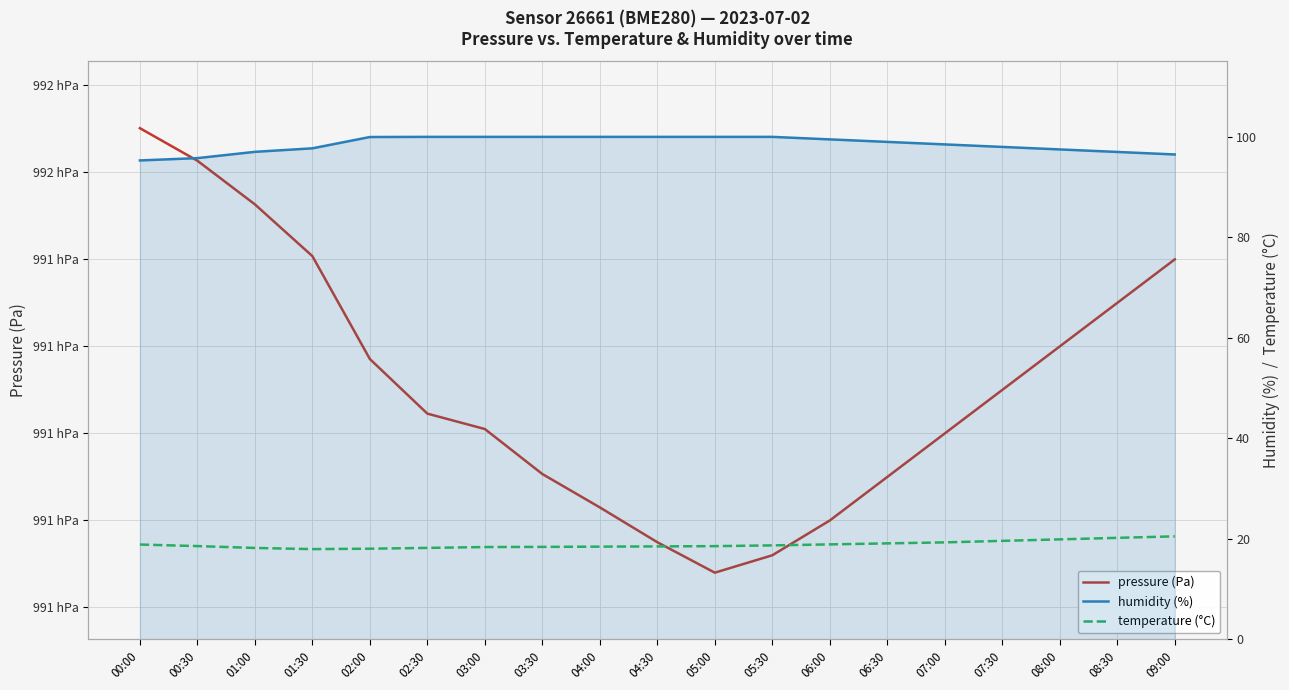

Which series changed the most between 05:00 and 08:00?

pressure (Pa)